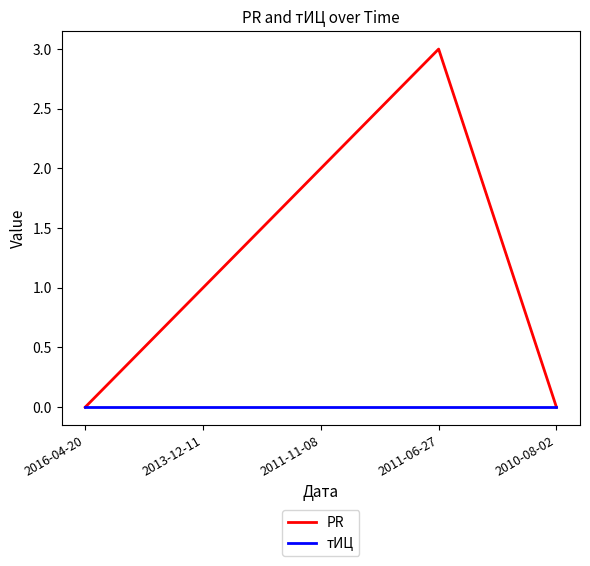

In PR, how many points are higher than both neighbors (excluding endpoints)?

1